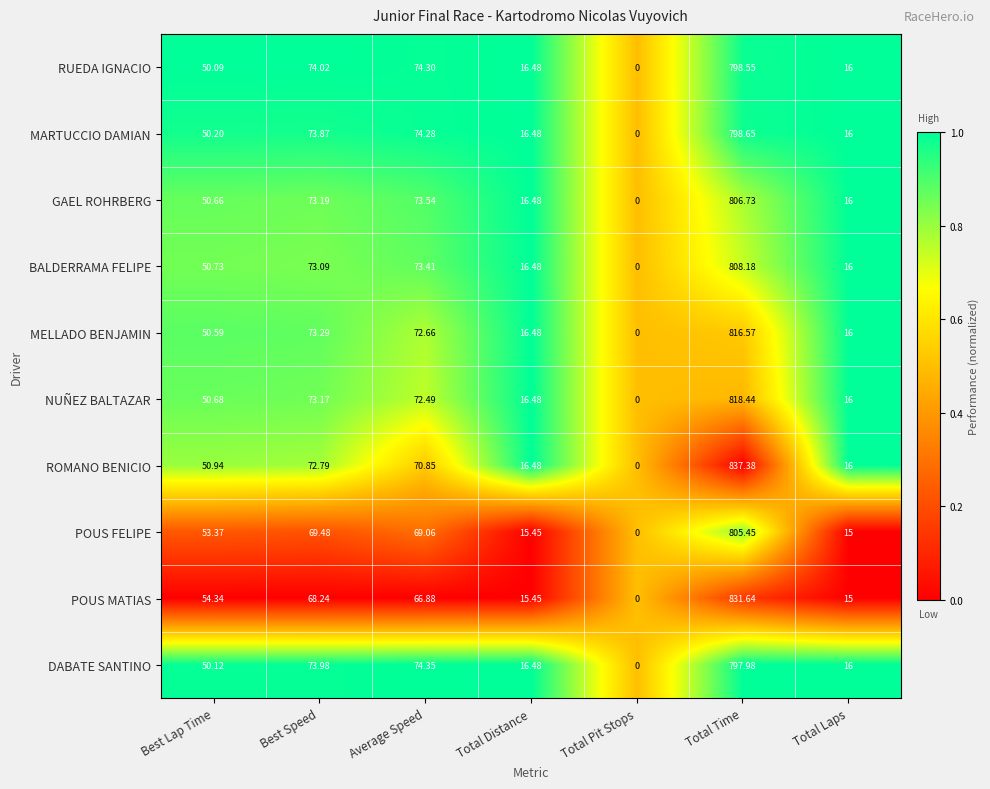

At which label does ROMANO BENICIO first exceed 50?

Best Lap Time